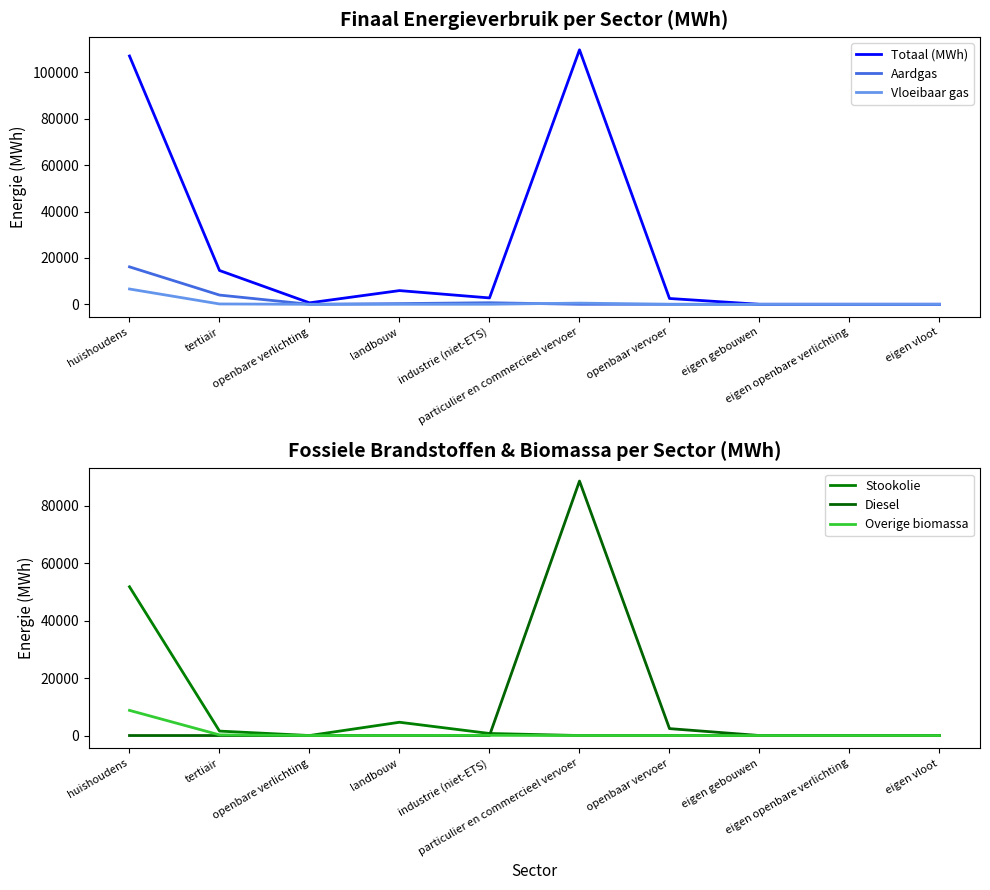

The Diesel series shows 33730.4 at particulier en commercieel vervoer. True or false?

False